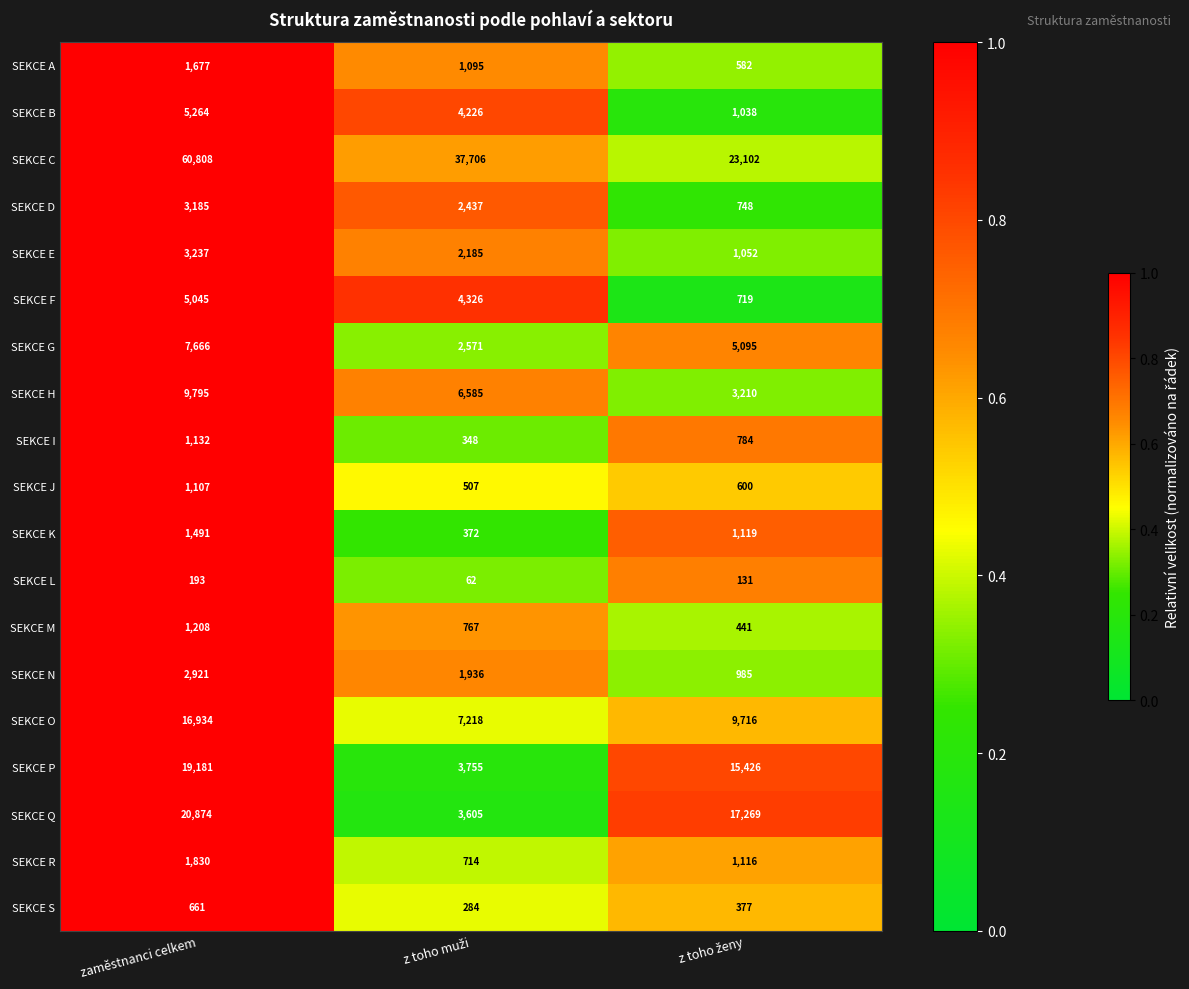

At which category is the sum across all series the highest?

zaměstnanci celkem